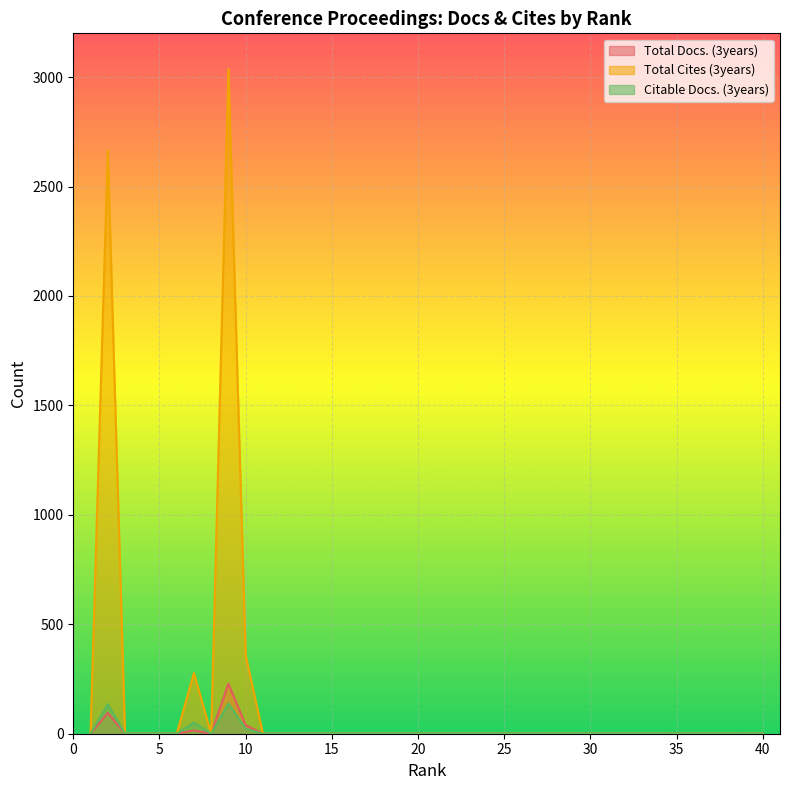

List the labels in order of Total Docs. (3years) value, smallest first.

1, 3, 4, 5, 6, 8, 11, 12, 13, 14, 15, 16, 17, 18, 19, 20, 21, 22, 23, 24, 25, 26, 27, 28, 29, 30, 31, 32, 33, 34, 35, 36, 37, 38, 39, 40, 7, 10, 2, 9